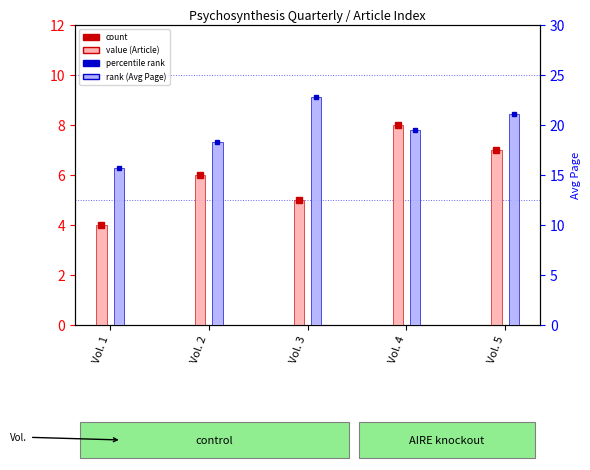

How many groups of bars are there?

5